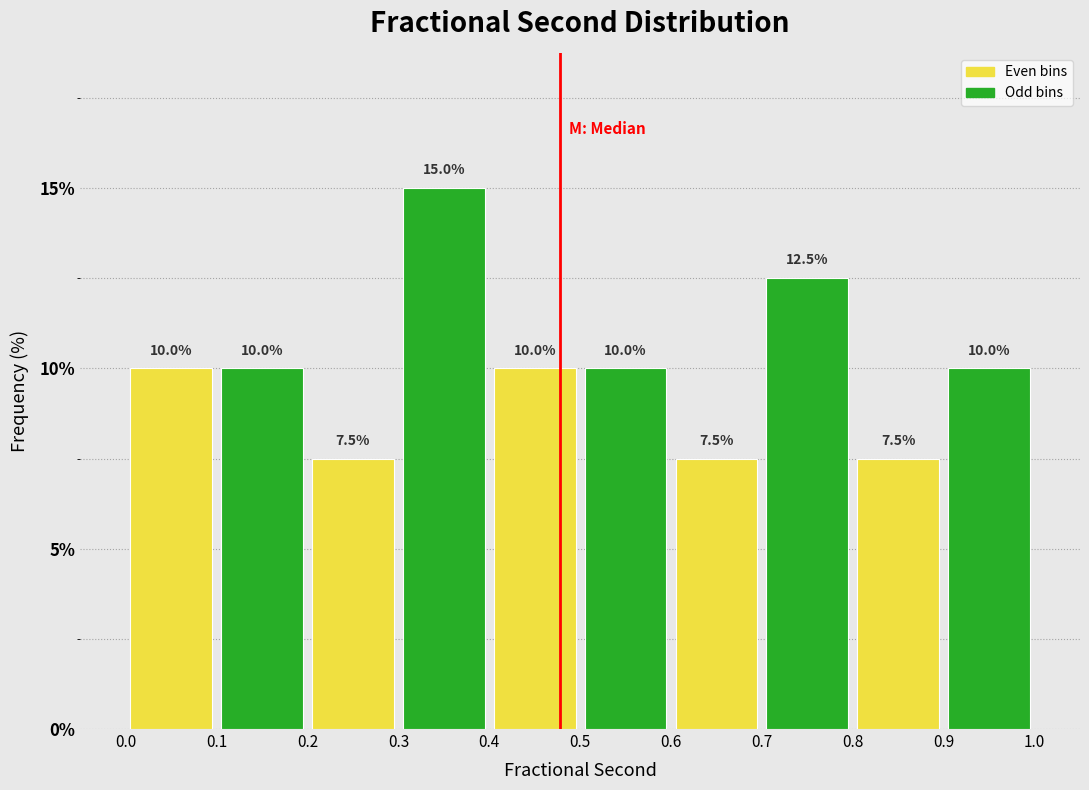

At which category does the chart reach its peak across all series?

0.3